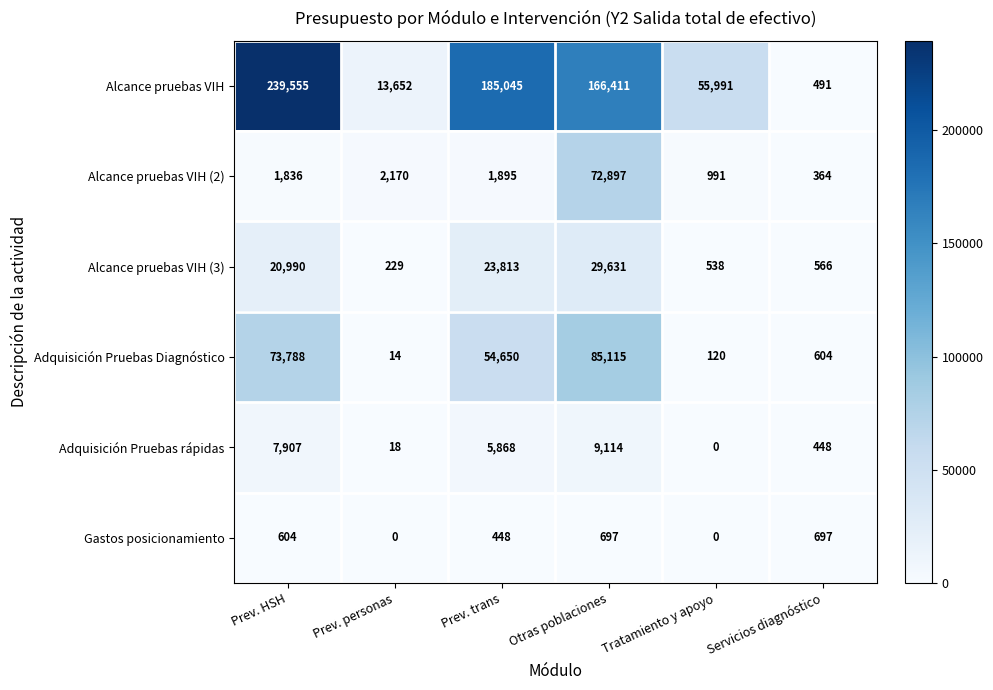

What is the difference between the highest and lowest values at Servicios diagnóstico?

333